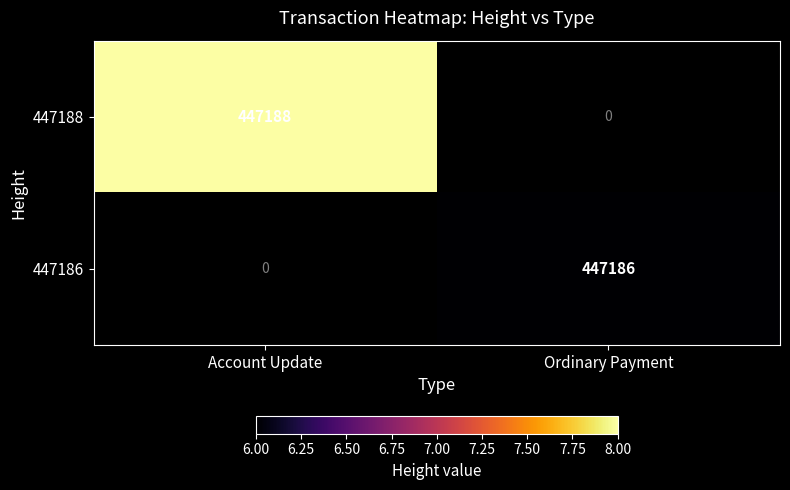

True or false: 447186 has a value of 117126 at Ordinary Payment.

False